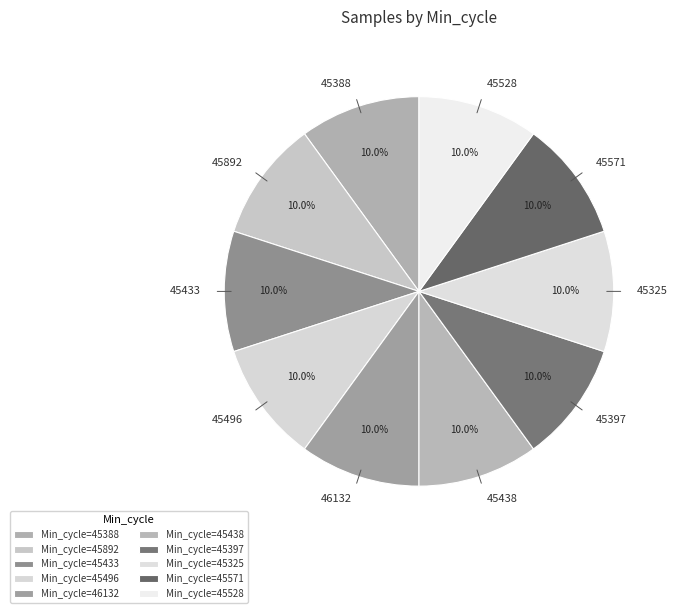

The 45528 slice represents 10% of the pie. True or false?

True